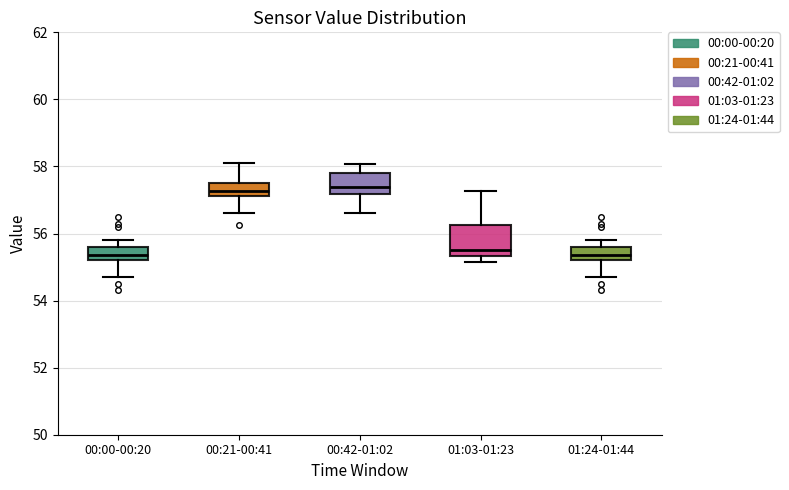

Where does the median line of the box for 01:03-01:23 sit on the y-axis? The values are not printed on the chart, so give them approximately, as read against the axis.

55.6